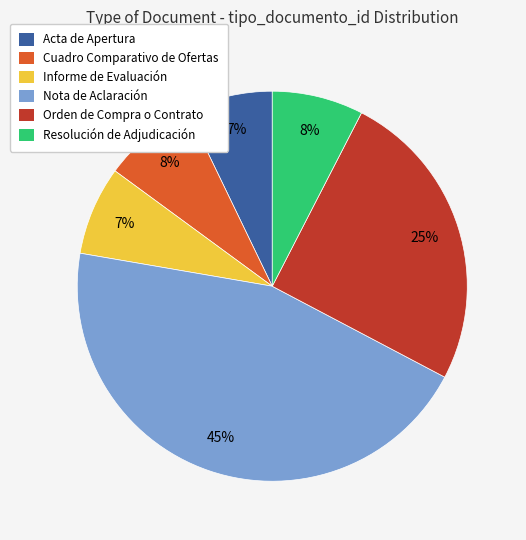

Which has a higher value, Informe de Evaluación or Orden de Compra o Contrato?

Orden de Compra o Contrato